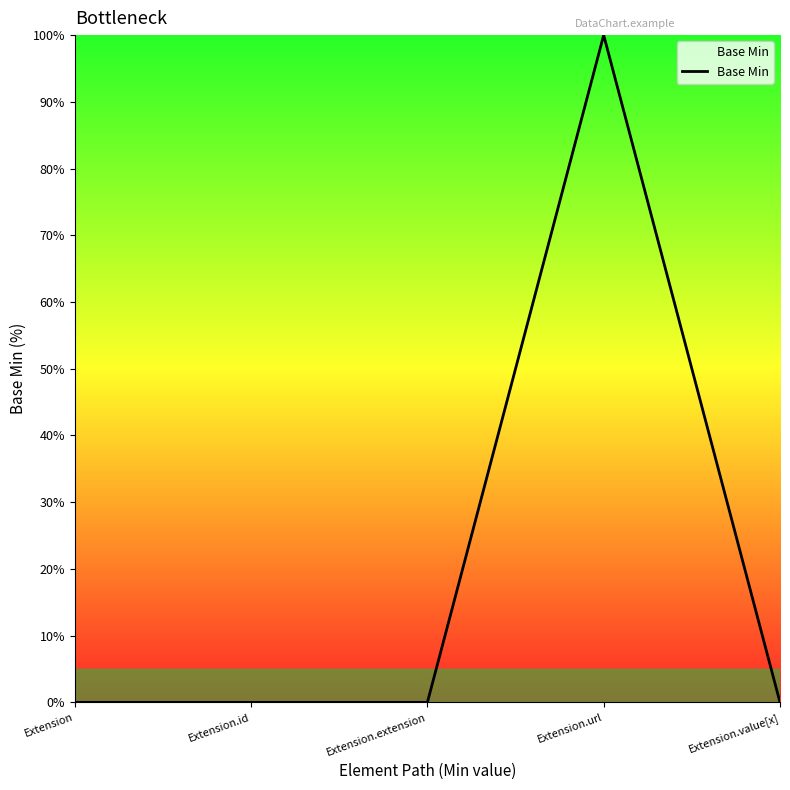

The value at Extension.extension is -62. True or false?

False